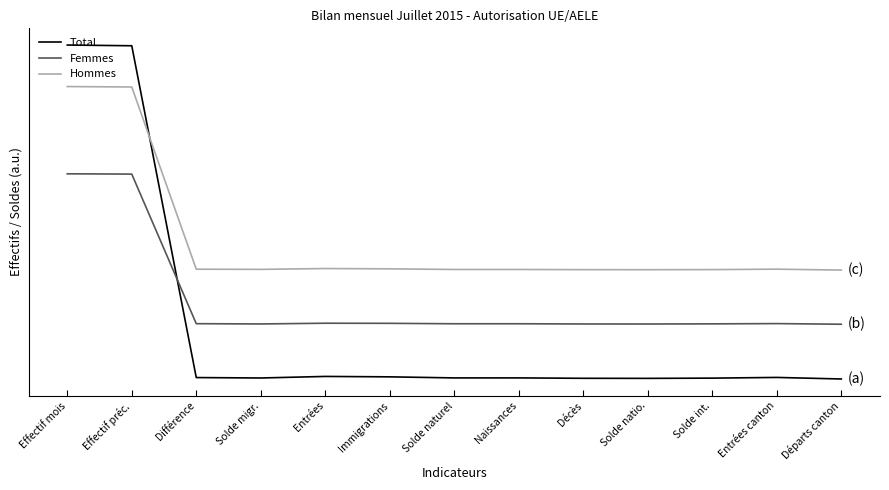

What are all the series names shown in the legend?

Total, Femmes, Hommes